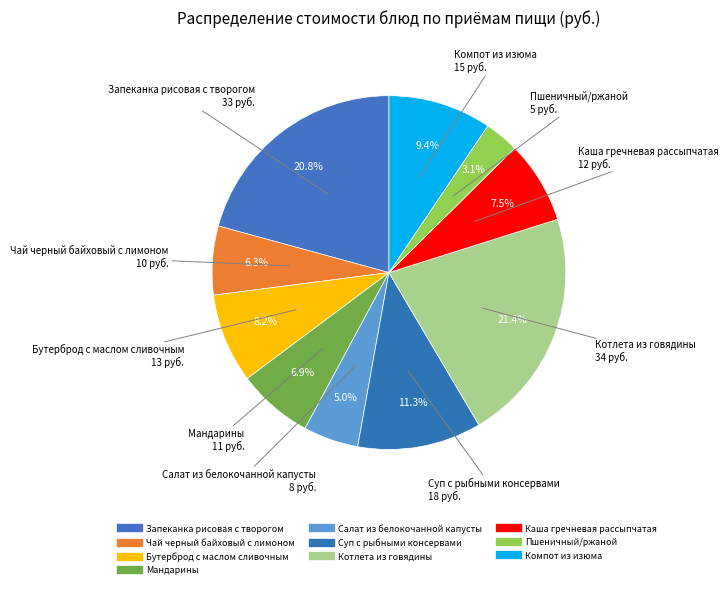

Count the number of slices in the pie.

10